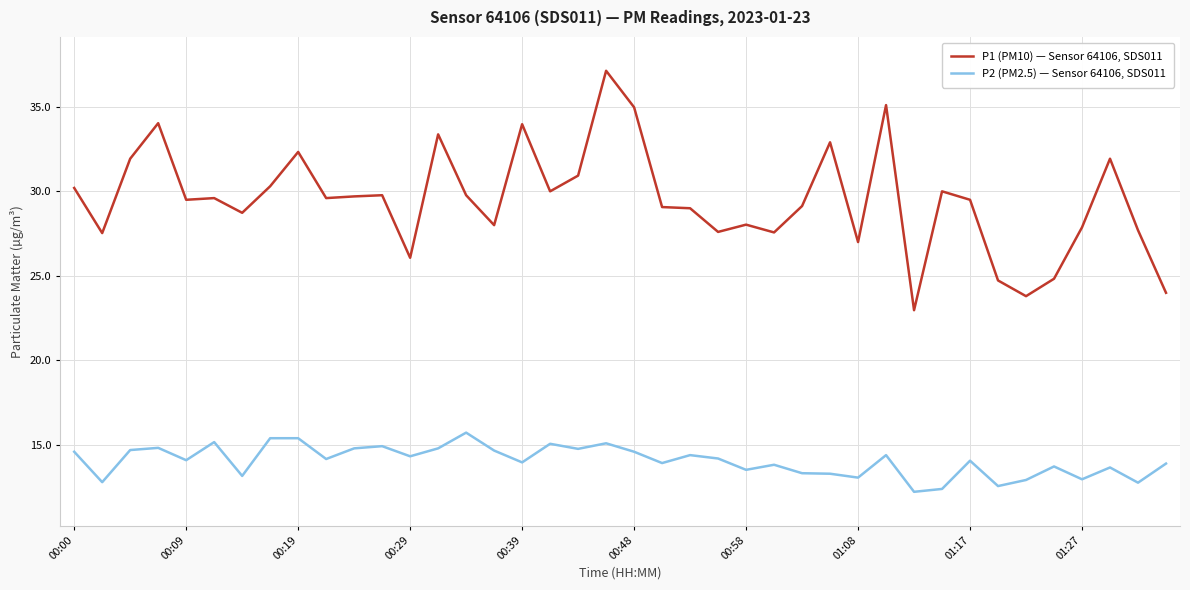

List the series in order of their overall mean, highest first.

P1 (PM10) — Sensor 64106, SDS011, P2 (PM2.5) — Sensor 64106, SDS011